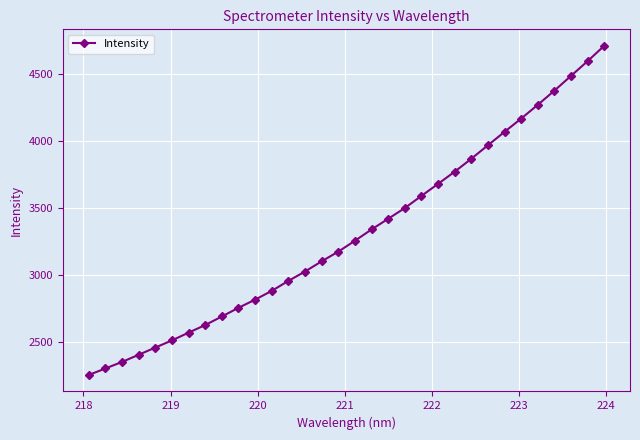

What is the value of the 22nd point from the left?

3680.4